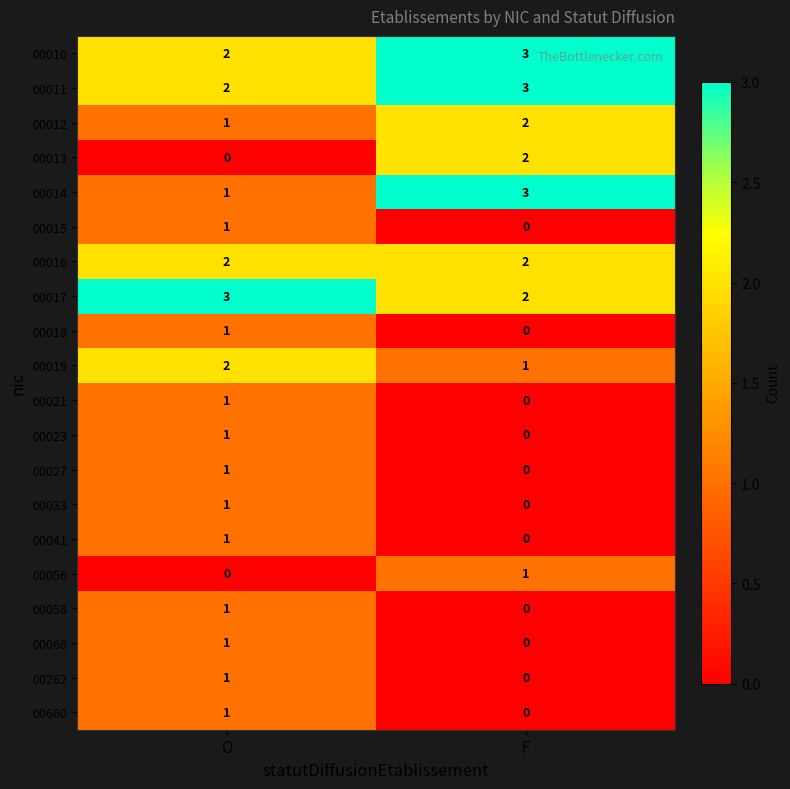

Count the number of categories in the chart.

2